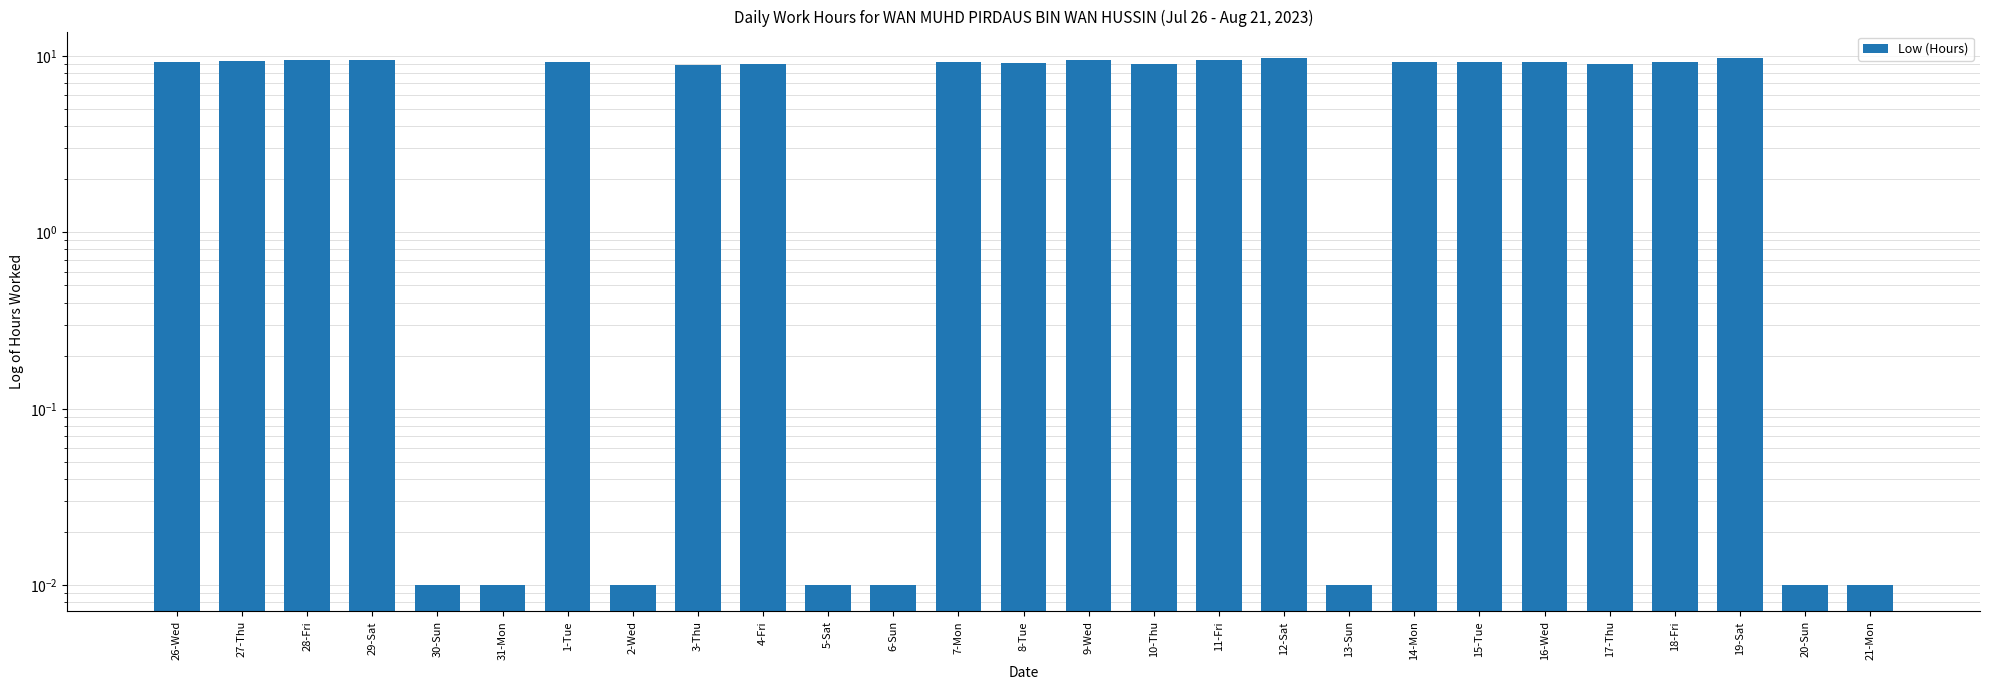

Rank the categories by value from lowest to highest.

30-Sun, 31-Mon, 2-Wed, 5-Sat, 6-Sun, 13-Sun, 20-Sun, 21-Mon, 3-Thu, 10-Thu, 4-Fri, 17-Thu, 8-Tue, 14-Mon, 1-Tue, 26-Wed, 7-Mon, 16-Wed, 18-Fri, 15-Tue, 27-Thu, 29-Sat, 9-Wed, 28-Fri, 11-Fri, 12-Sat, 19-Sat